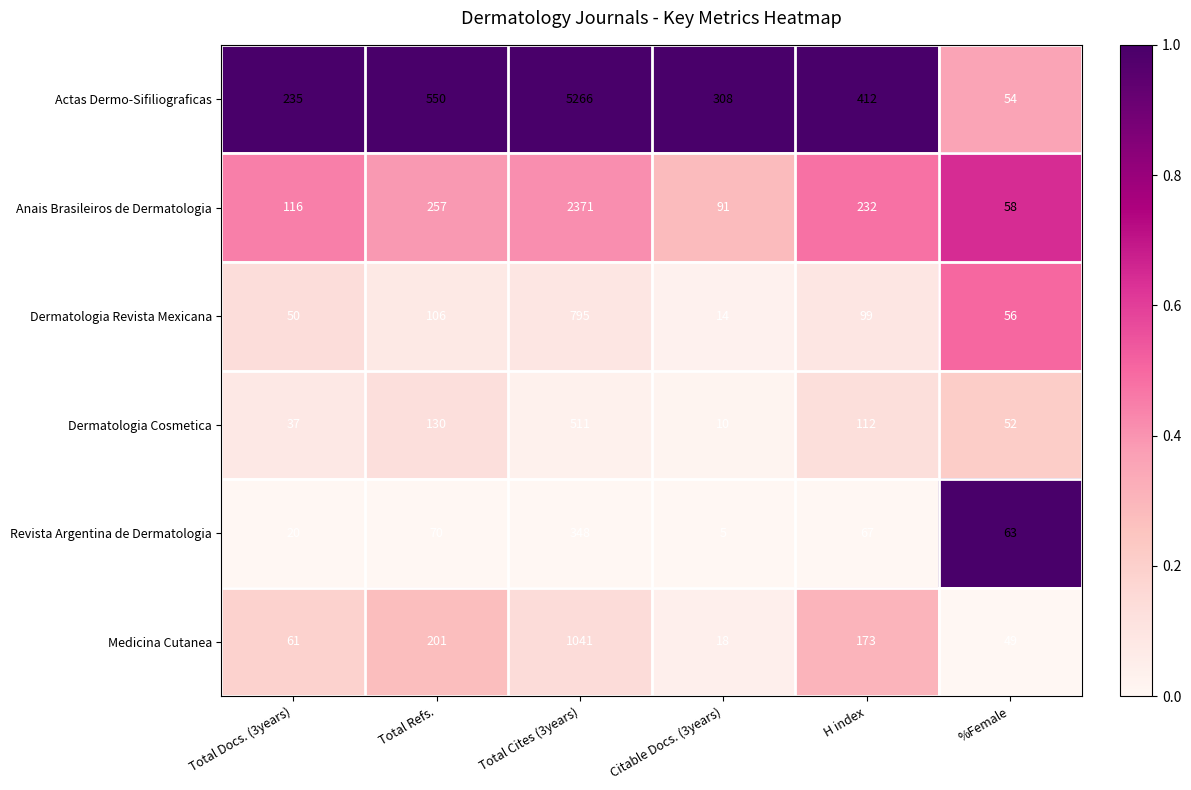

What is the difference between the second highest and minimum values in the Dermatologia Revista Mexicana series?

92